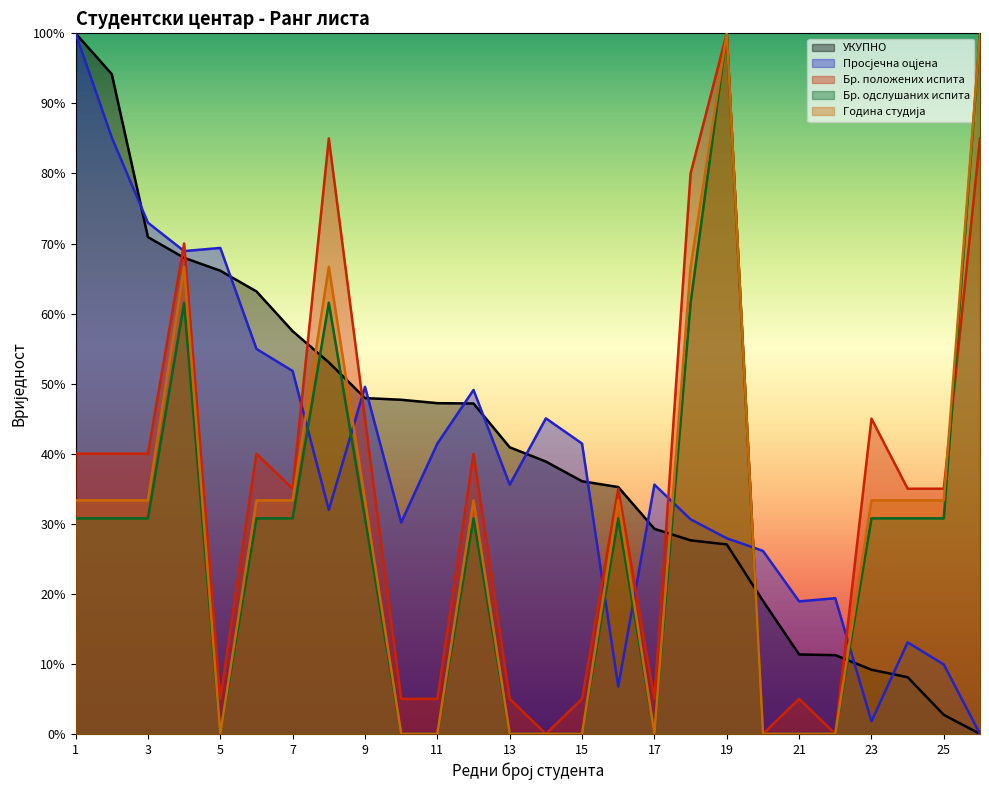

Does the chart display data point markers on the line(s)?

No